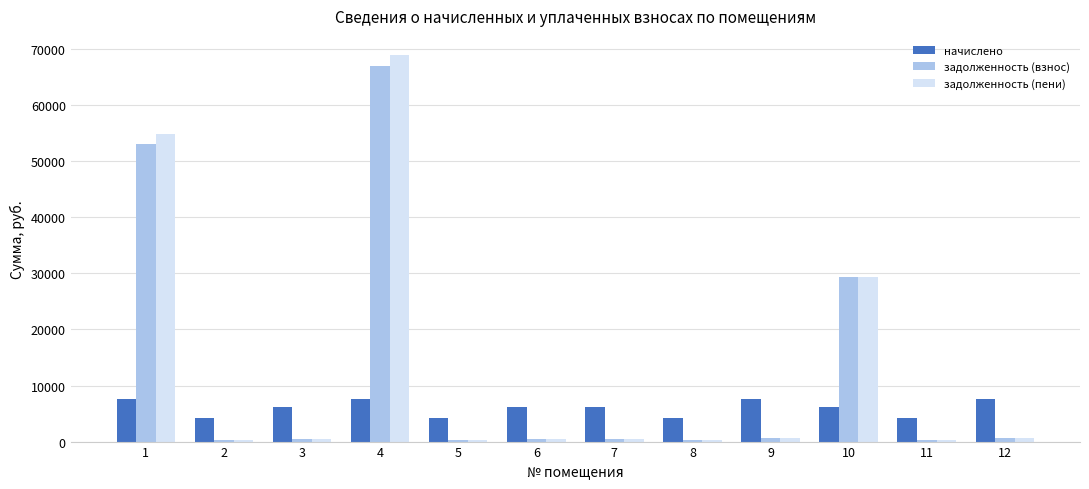

Which series has the largest range (max minus min)?

задолженность (пени)